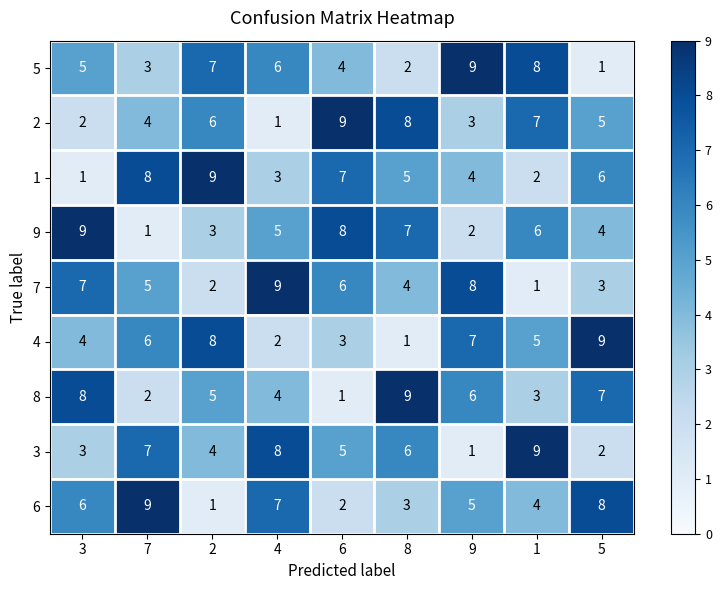

What is the difference between the 4 values at 2 and 1?

3